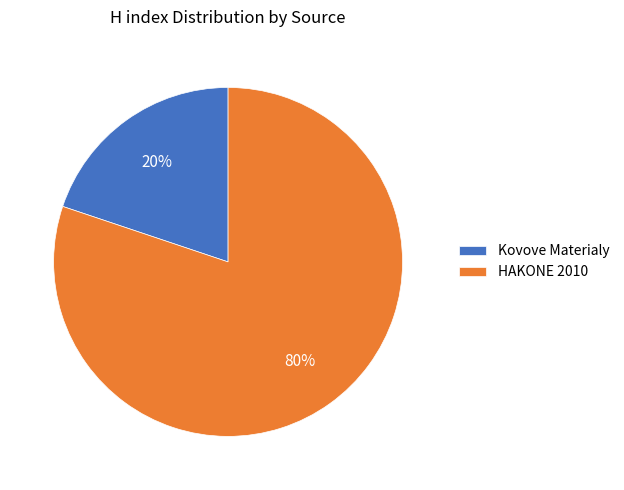

To the nearest percent, what is the average slice percentage?

50%